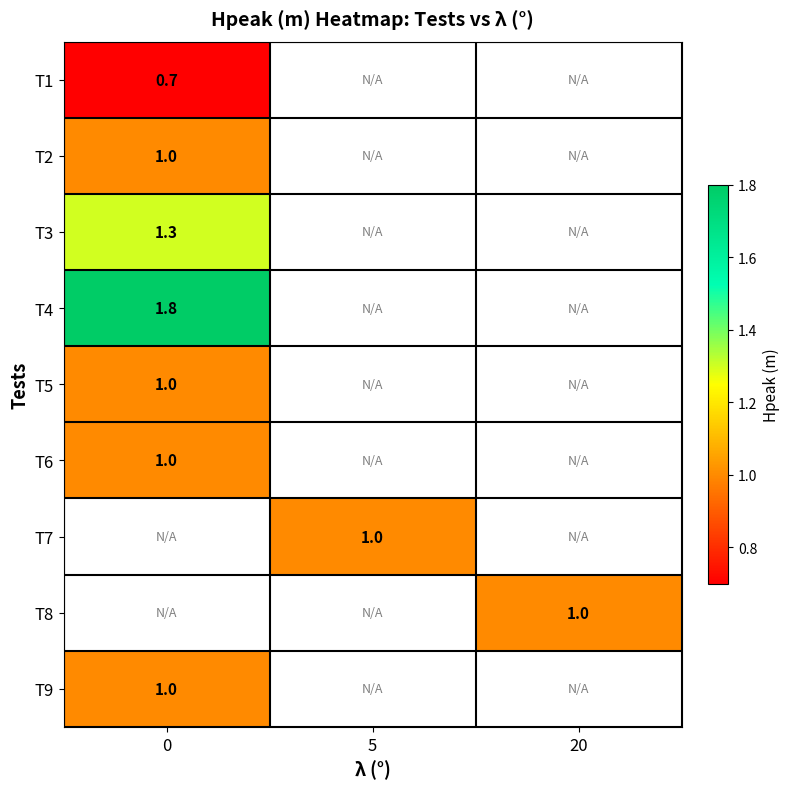

The T3 series shows 0.6 at 0. True or false?

False